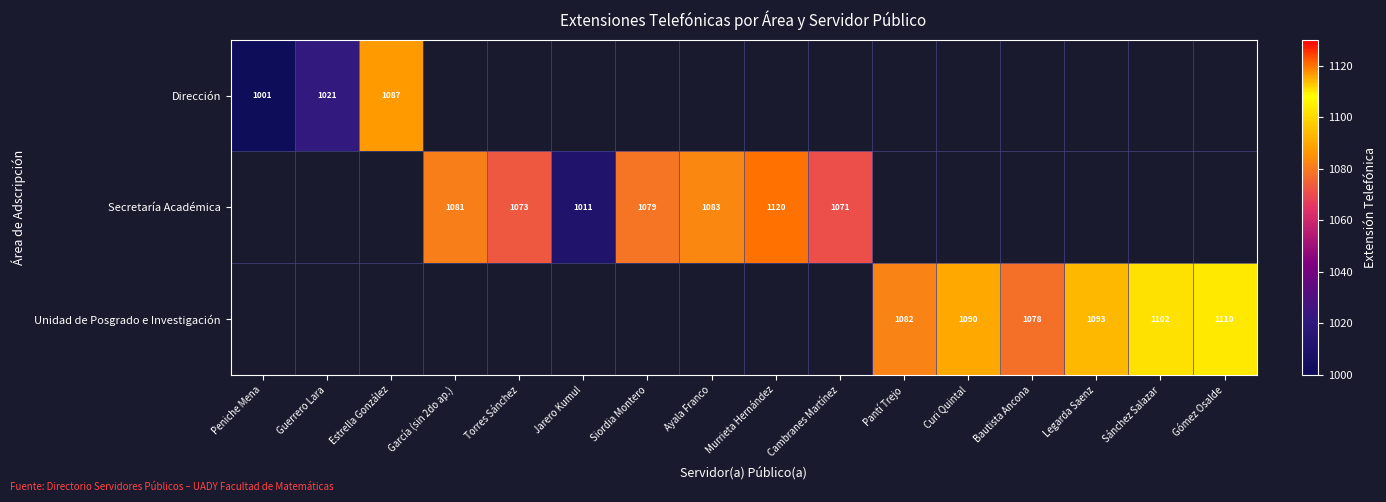

What is the maximum value shown in the chart?

1120.0